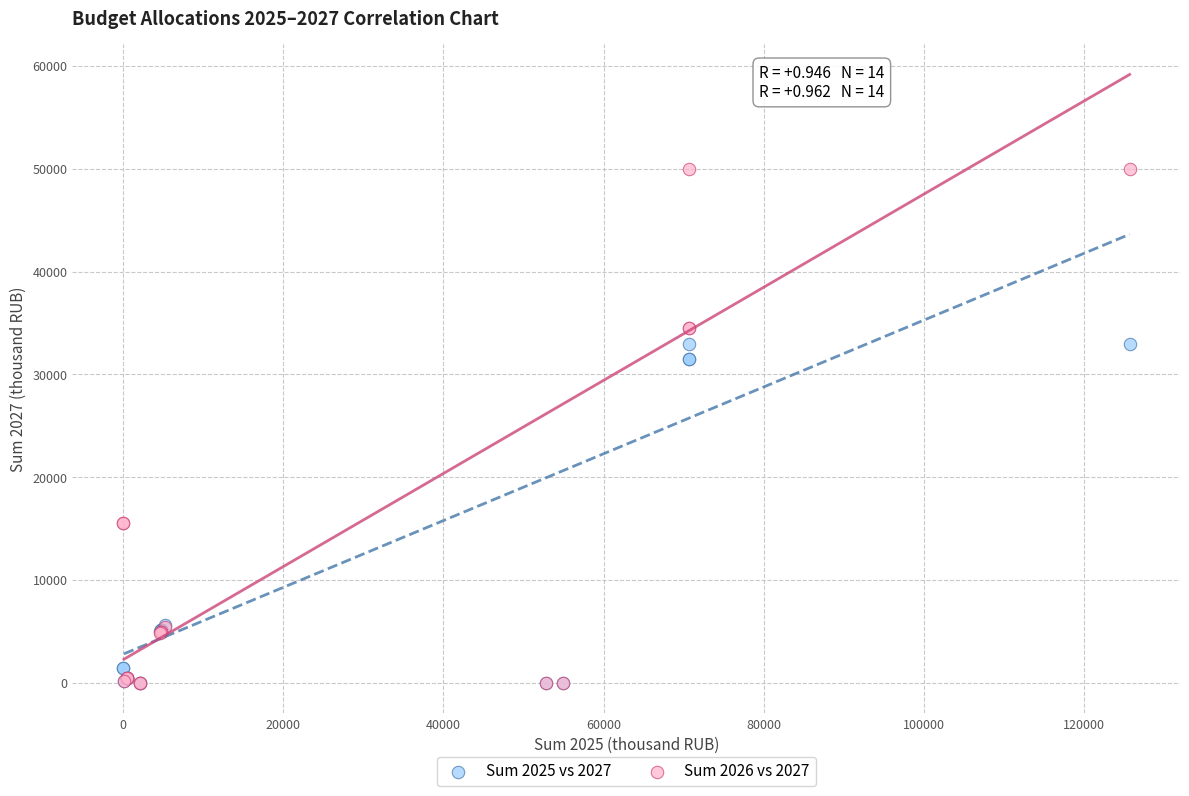

What are all the series names shown in the legend?

Sum 2025 vs 2027, Sum 2026 vs 2027